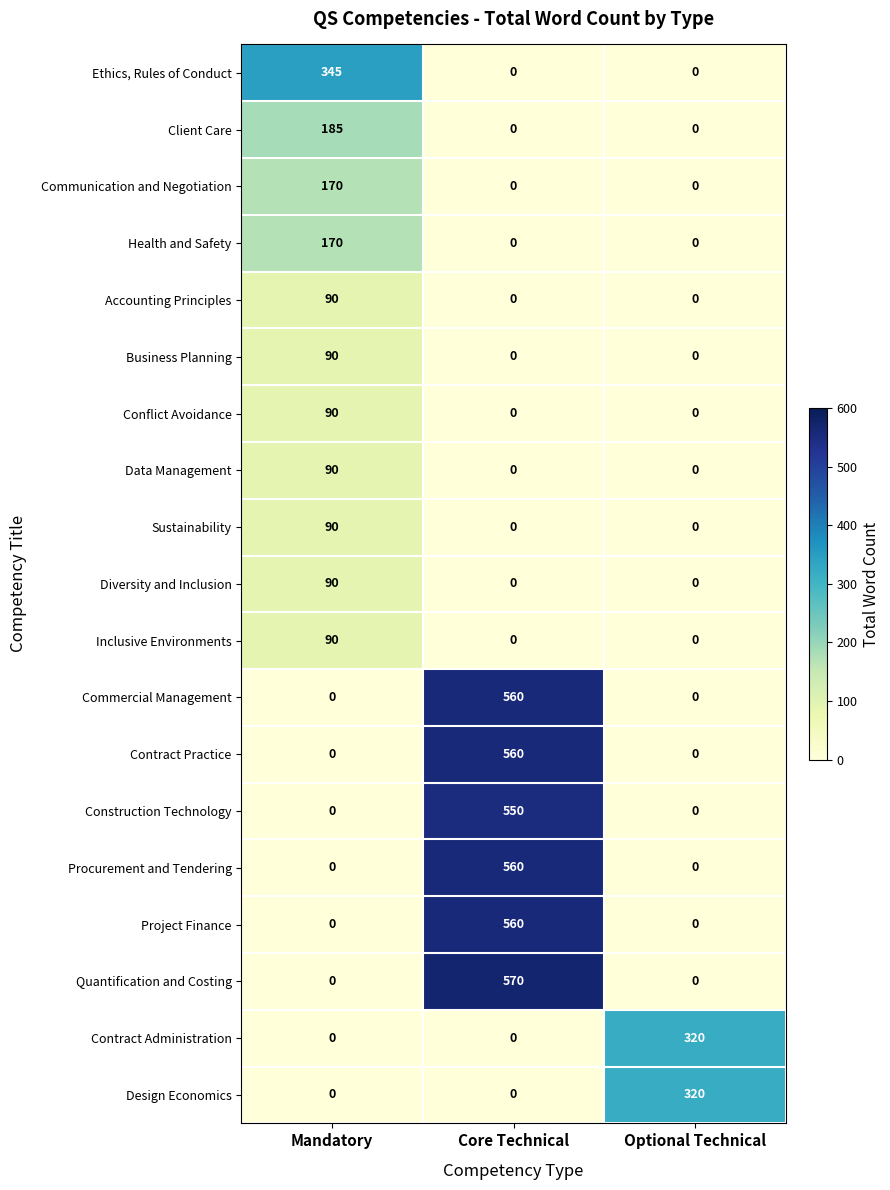

What is the maximum value shown in the chart?

570